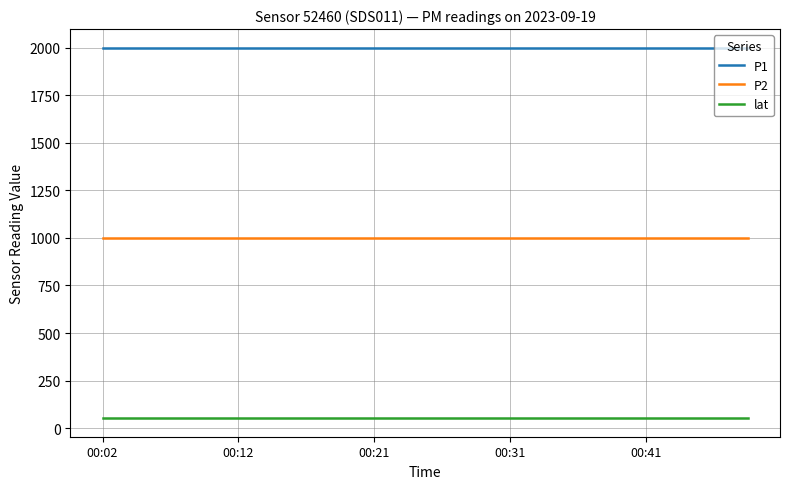

What is the smallest value displayed?

52.8